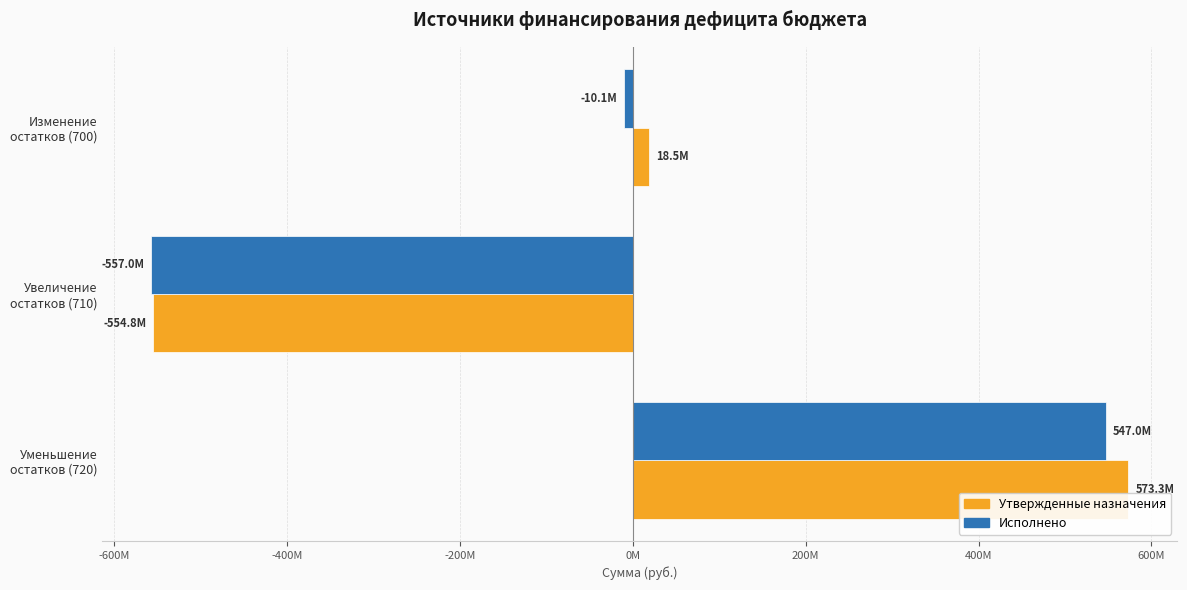

What is the value of the Утвержденные назначения bar at the 2nd from the left?

-554780155.3